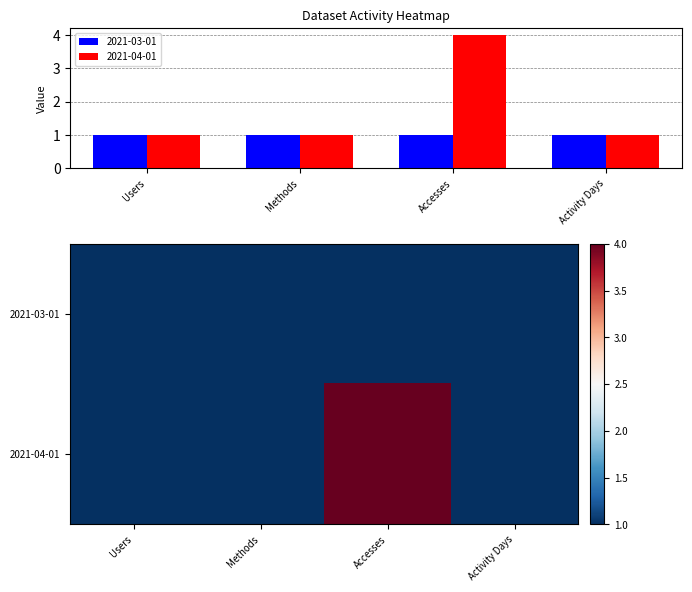

The 2021-04-01 series shows 0 at Users. True or false?

False